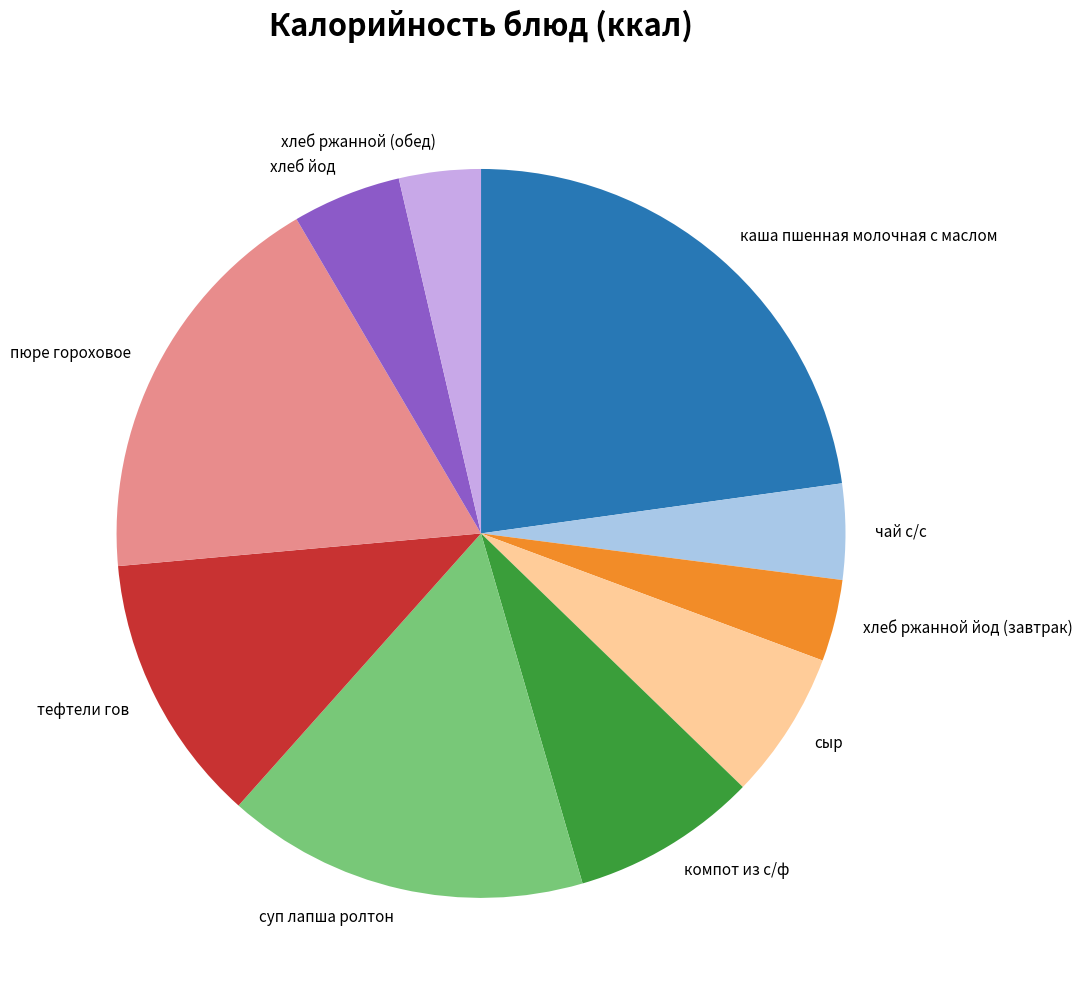

Count the number of slices in the pie.

10